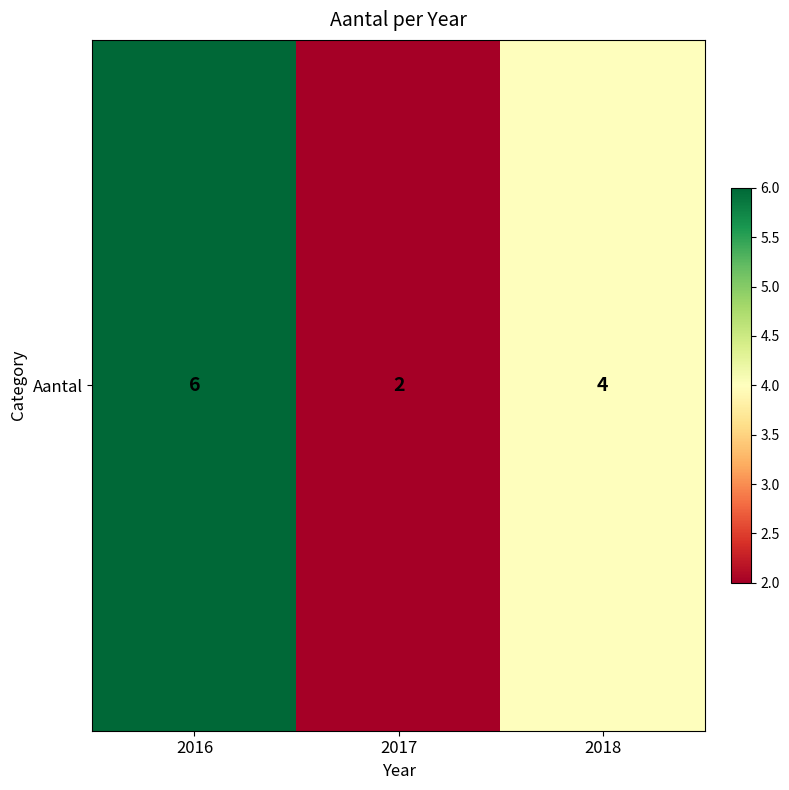

At which label does the data first exceed 4?

2016